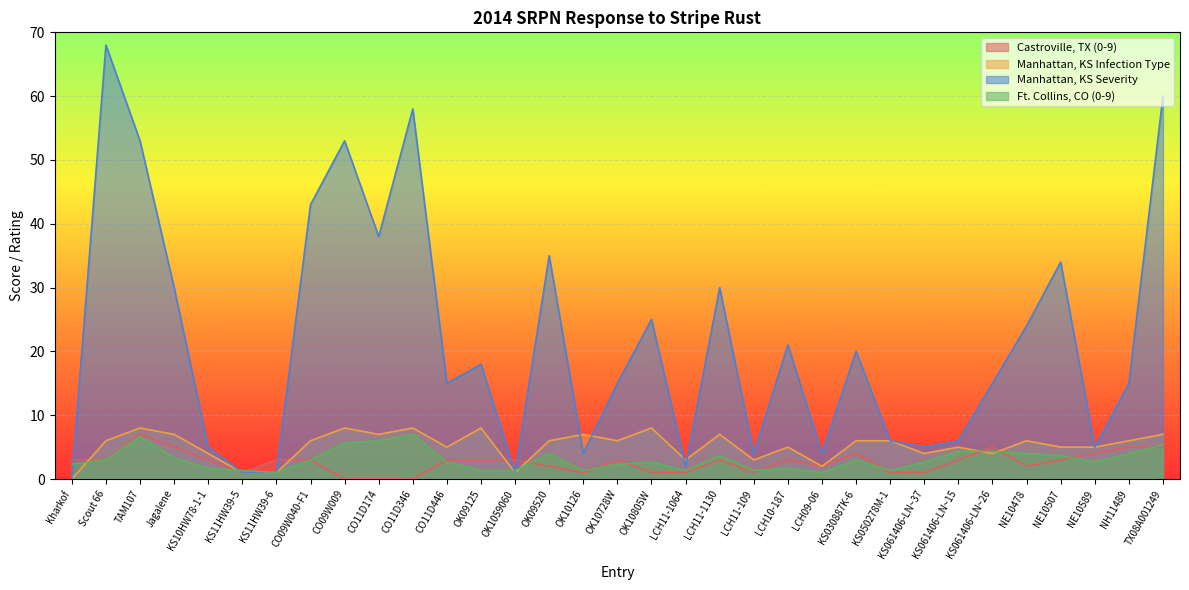

What position from the left is NE10507?

30